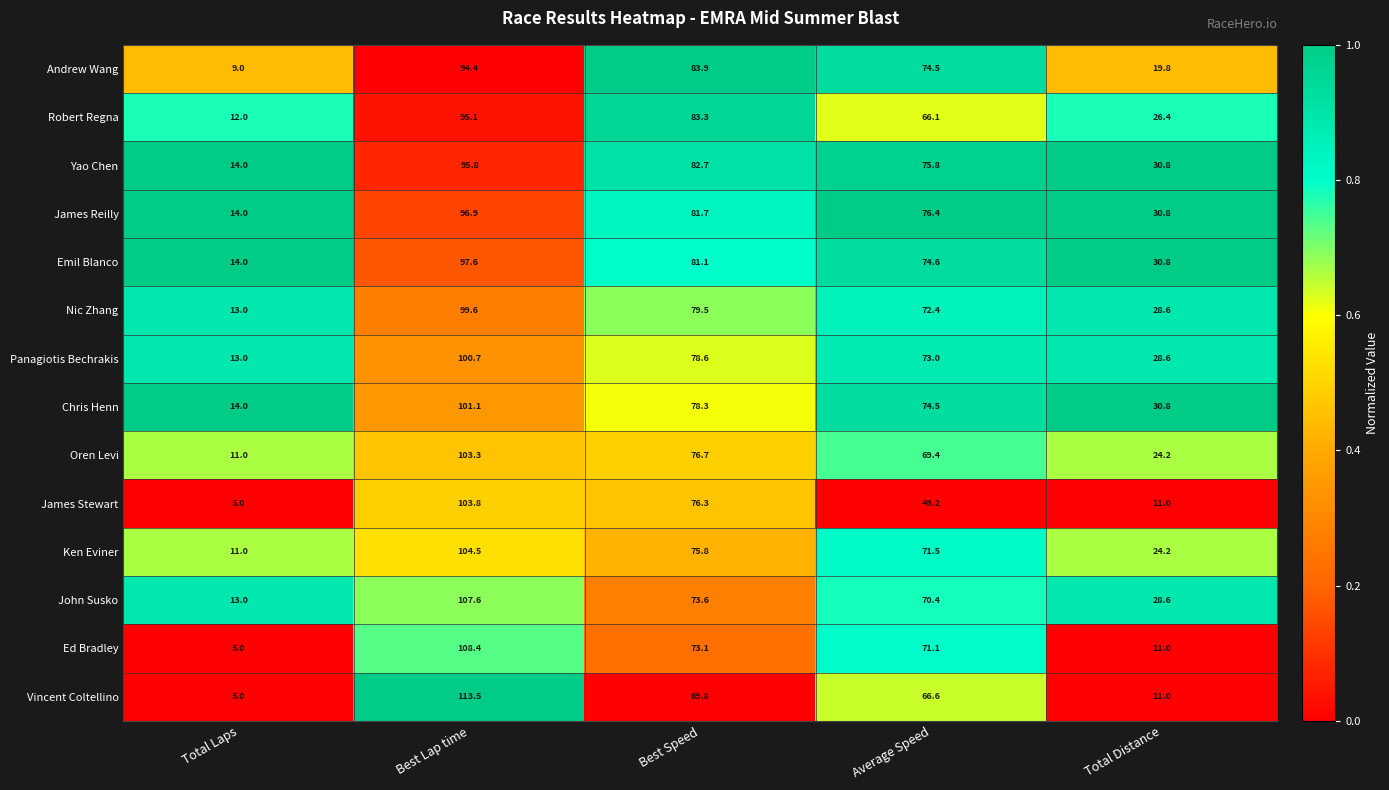

Is it true that Ed Bradley equals 71.1 at Average Speed?

True